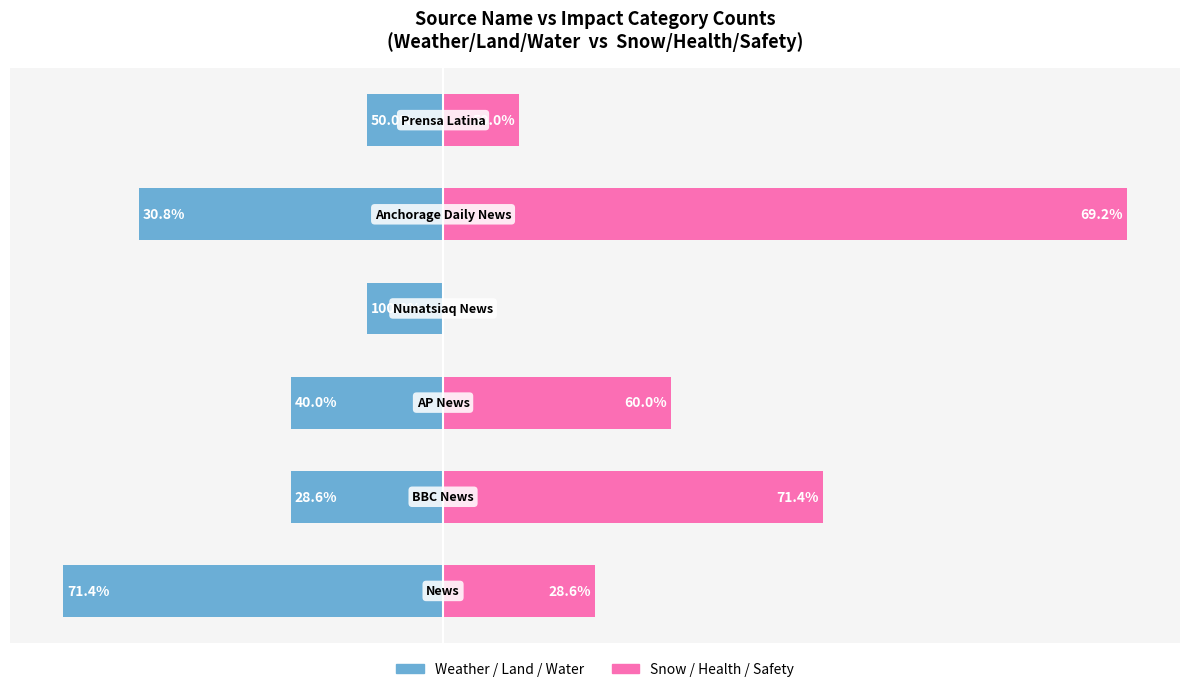

Reading left to right, extract all data points from this chart.

Weather / Land / Water: -5	-2	-2	-1	-4	-1
Snow / Health / Safety: 2	5	3	0	9	1